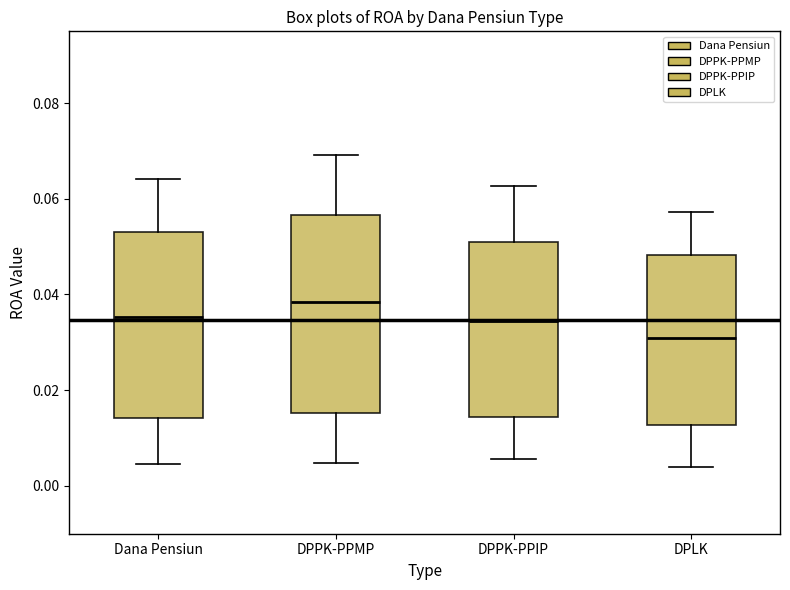

Reading left to right, transcribe this box plot: for each box, give where its median line is, the range the box spans, and where its two whiskers end, as read against the y-axis. The values are not printed on the chart, so give them approximately, as read against the axis.

Dana Pensiun: median 0.036, box 0.014 to 0.054, whiskers 0.004 to 0.064
DPPK-PPMP: median 0.038, box 0.016 to 0.056, whiskers 0.004 to 0.070
DPPK-PPIP: median 0.034, box 0.014 to 0.052, whiskers 0.006 to 0.062
DPLK: median 0.030, box 0.012 to 0.048, whiskers 0.004 to 0.058